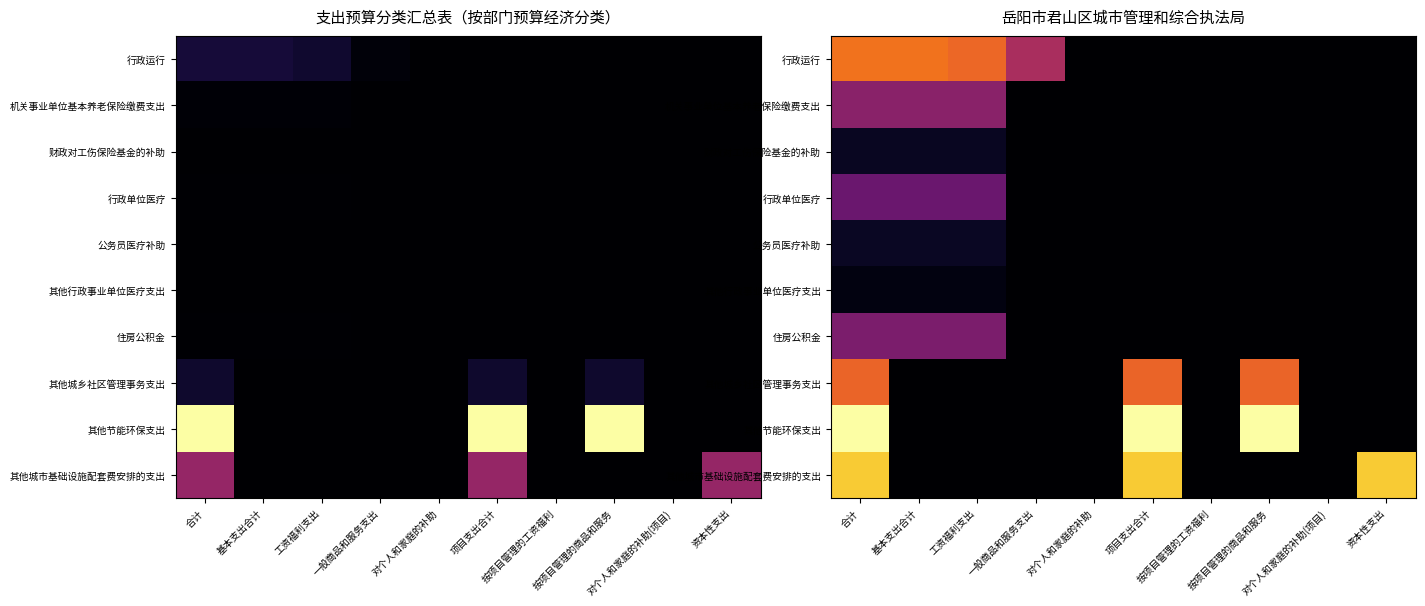

Where is 其他行政事业单位医疗支出 nearest to the value 0?

一般商品和服务支出